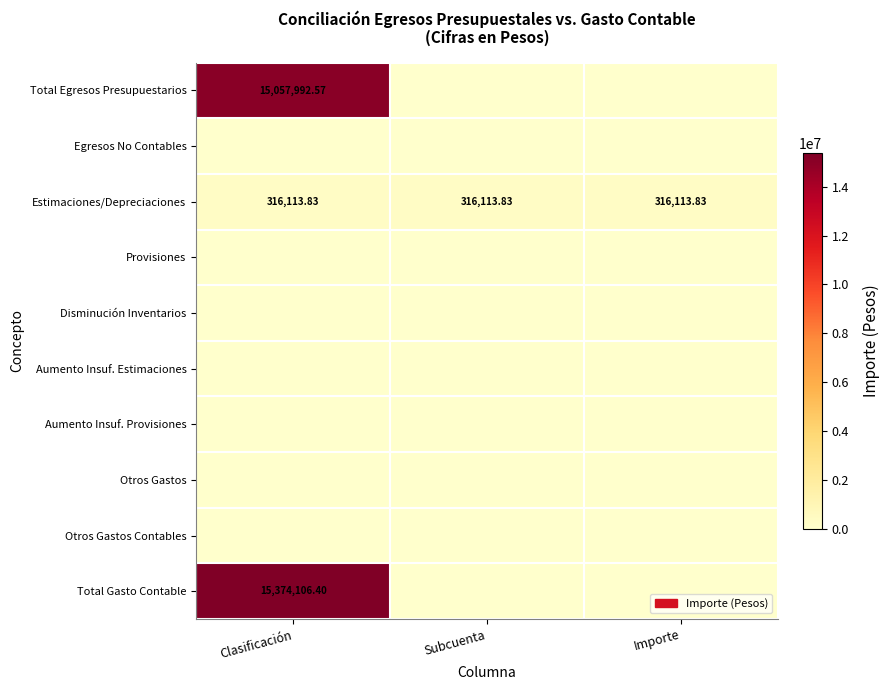

Is the value of Aumento Insuf. Provisiones at Subcuenta greater than the value of Total Gasto Contable at Importe?

No